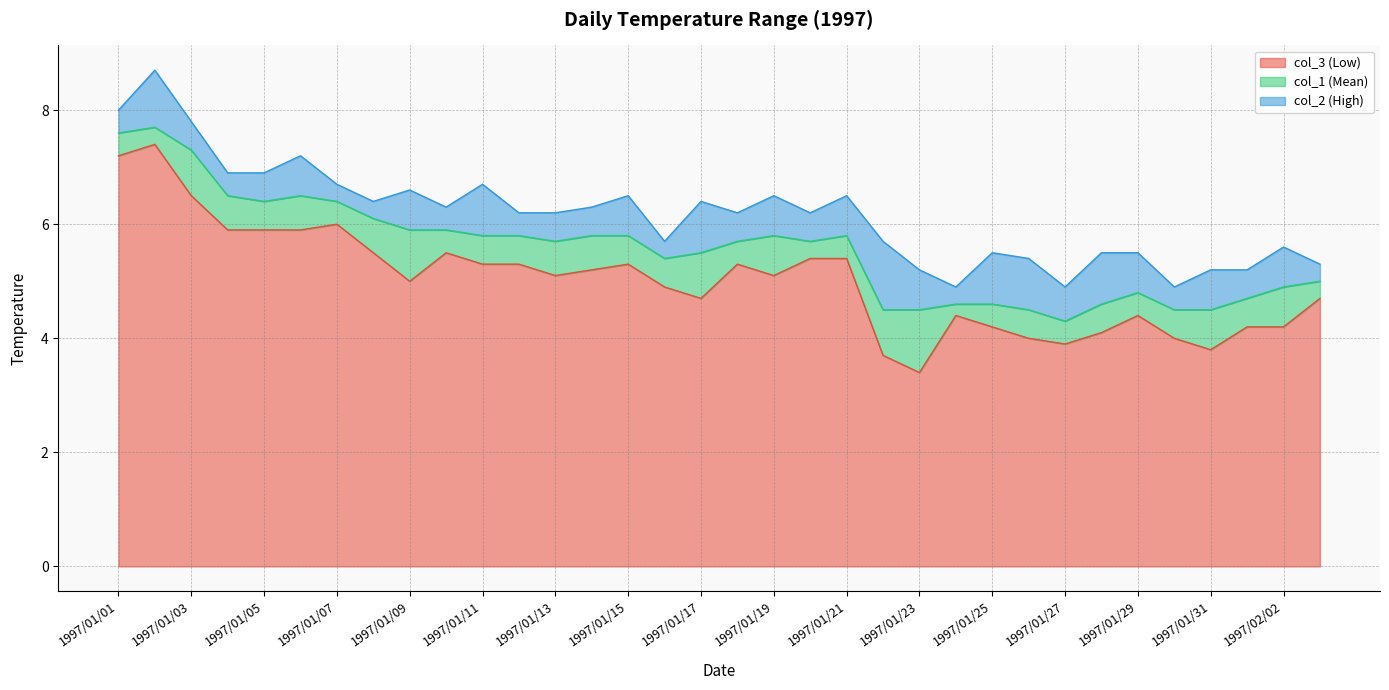

What is the sum of the col_3 values at 1997/01/08 and 1997/01/16?

10.4